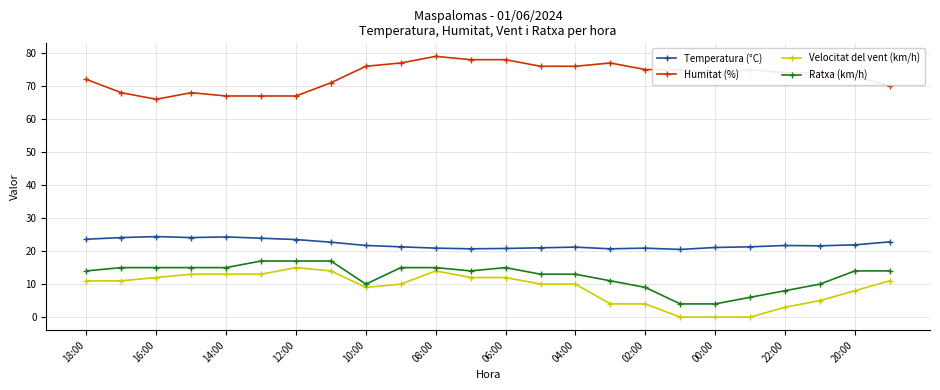

What is the sum of all Temperatura (°C) values?

530.7